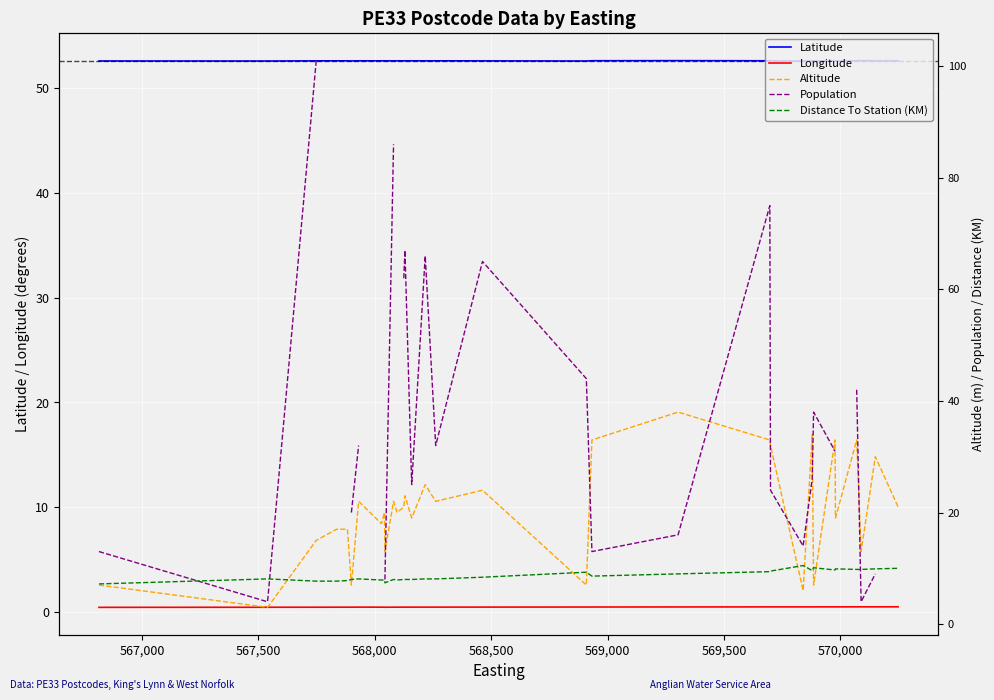

Does the chart display data point markers on the line(s)?

No